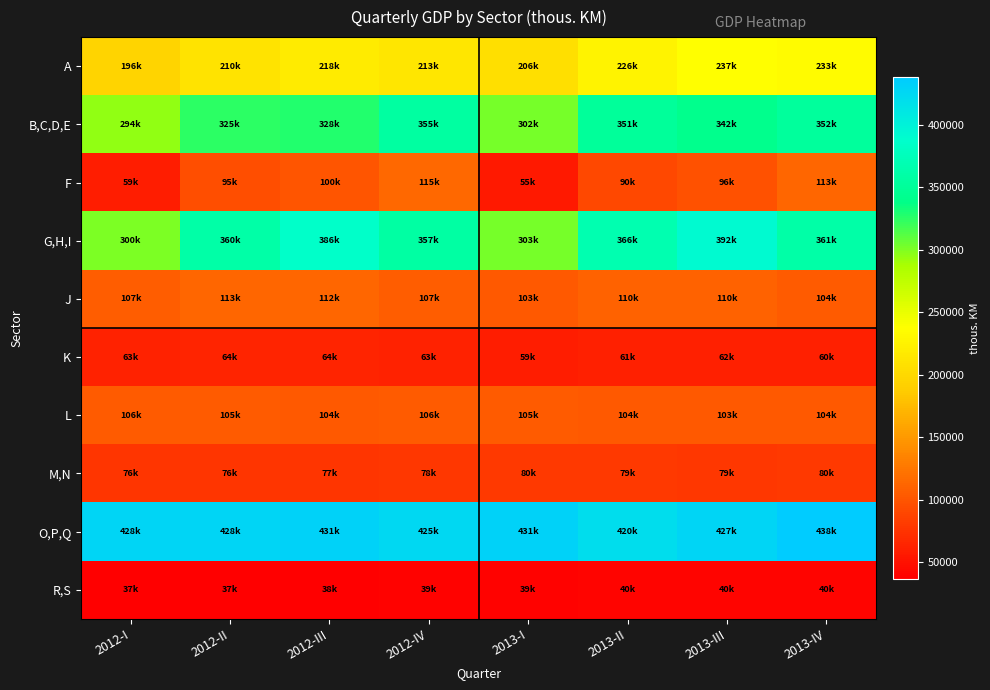

Reading left to right, what are all the values shown in this chart?

A: 2012-I=196031.0	2012-II=209586.4	2012-III=217905.7	2012-IV=212971.0	2013-I=206236.2	2013-II=226110.7	2013-III=237264.5	2013-IV=233056.5
B,C,D,E: 2012-I=293929.3	2012-II=324770.8	2012-III=327920.1	2012-IV=355481.7	2013-I=301870.9	2013-II=350685.3	2013-III=341860.6	2013-IV=352311.2
F: 2012-I=59351.0	2012-II=95088.0	2012-III=100244.9	2012-IV=114661.1	2013-I=55479.8	2013-II=89895.1	2013-III=96224.3	2013-IV=112739.7
G,H,I: 2012-I=300355.7	2012-II=360206.0	2012-III=386032.9	2012-IV=357255.4	2013-I=302572.8	2013-II=366113.3	2013-III=391835.7	2013-IV=360825.7
J: 2012-I=106919.9	2012-II=113239.8	2012-III=112482.4	2012-IV=106558.8	2013-I=103454.8	2013-II=110203.6	2013-III=109519.4	2013-IV=104384.3
K: 2012-I=63103.3	2012-II=64484.8	2012-III=63794.4	2012-IV=62974.5	2013-I=59242.1	2013-II=61424.1	2013-III=61559.9	2013-IV=60145.7
L: 2012-I=105544.0	2012-II=104553.8	2012-III=103859.3	2012-IV=105510.9	2013-I=104938.0	2013-II=103856.8	2013-III=102788.1	2013-IV=103804.5
M,N: 2012-I=76174.2	2012-II=76402.4	2012-III=76592.0	2012-IV=78189.3	2013-I=79644.9	2013-II=79271.4	2013-III=78846.0	2013-IV=79886.4
O,P,Q: 2012-I=427572.6	2012-II=427574.3	2012-III=431464.5	2012-IV=424922.5	2013-I=431246.2	2013-II=419855.6	2013-III=427368.7	2013-IV=438250.9
R,S: 2012-I=36519.5	2012-II=37393.2	2012-III=37739.8	2012-IV=38762.5	2013-I=39325.1	2013-II=40079.8	2013-III=40346.5	2013-IV=40210.6